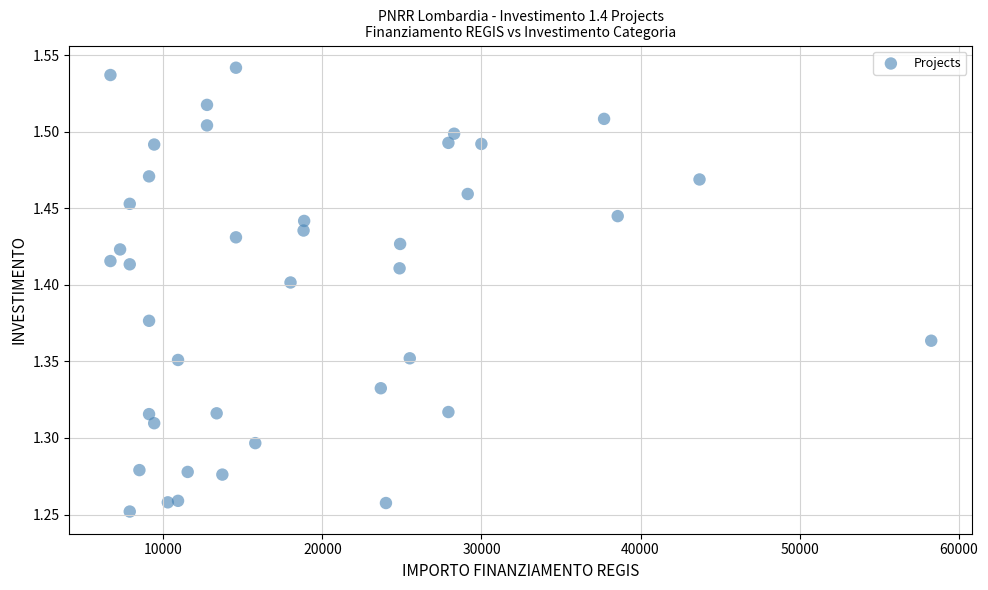

What is the range of Y values (max minus min)?

0.3